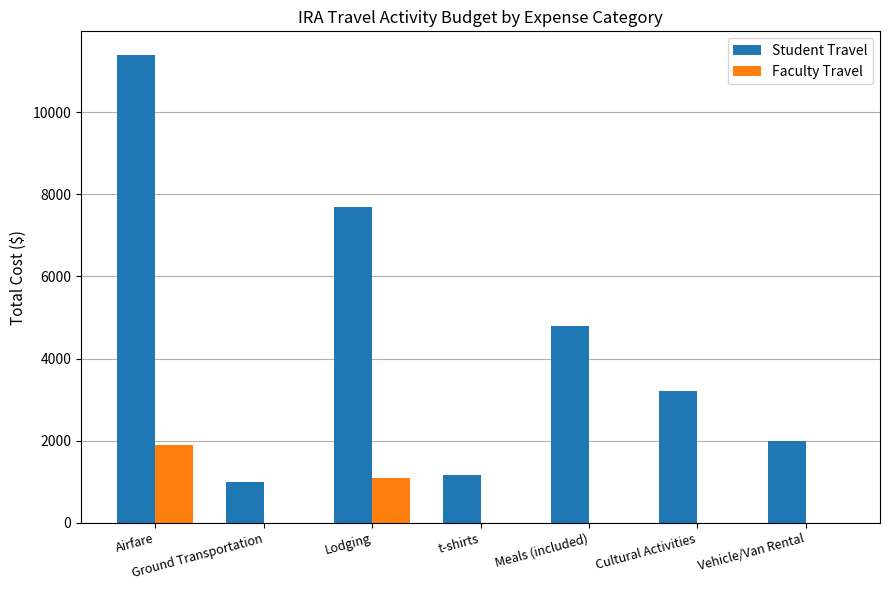

How many data points in Faculty Travel are above 0?

2